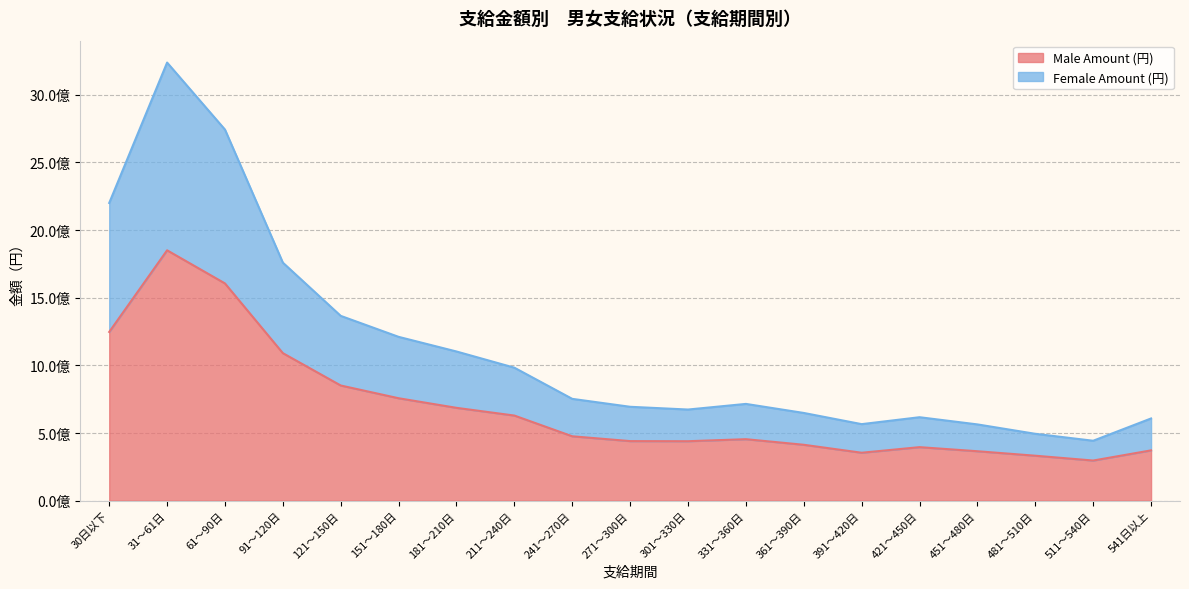

What are all the series names shown in the legend?

Male Amount (円), Female Amount (円)